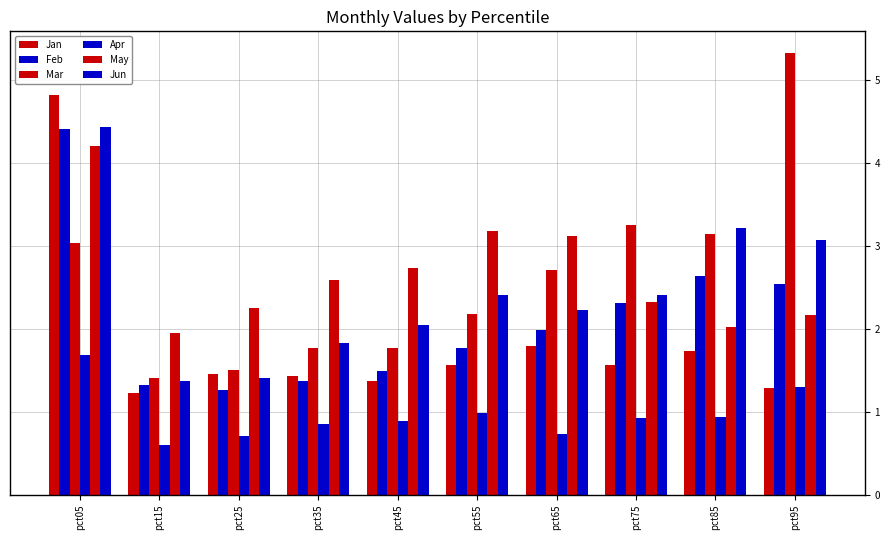

At which label is Apr closest to 1?

pct55